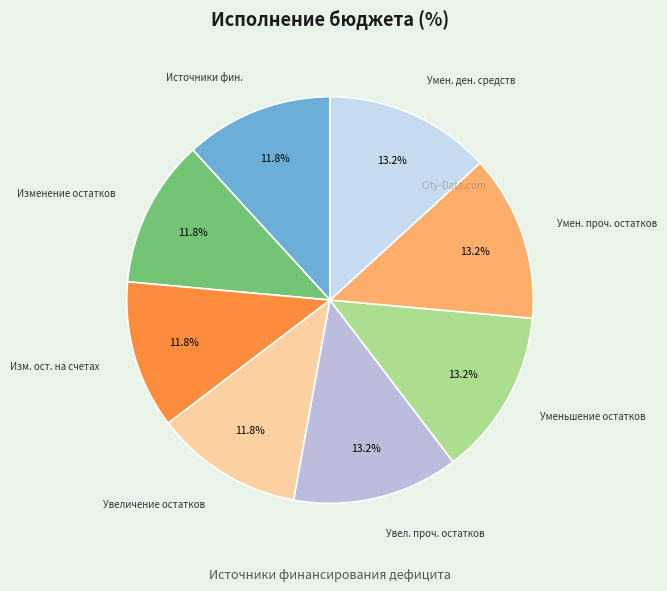

Combined, what portion of the pie is Уменьшение остатков and Изменение остатков?

25.0%